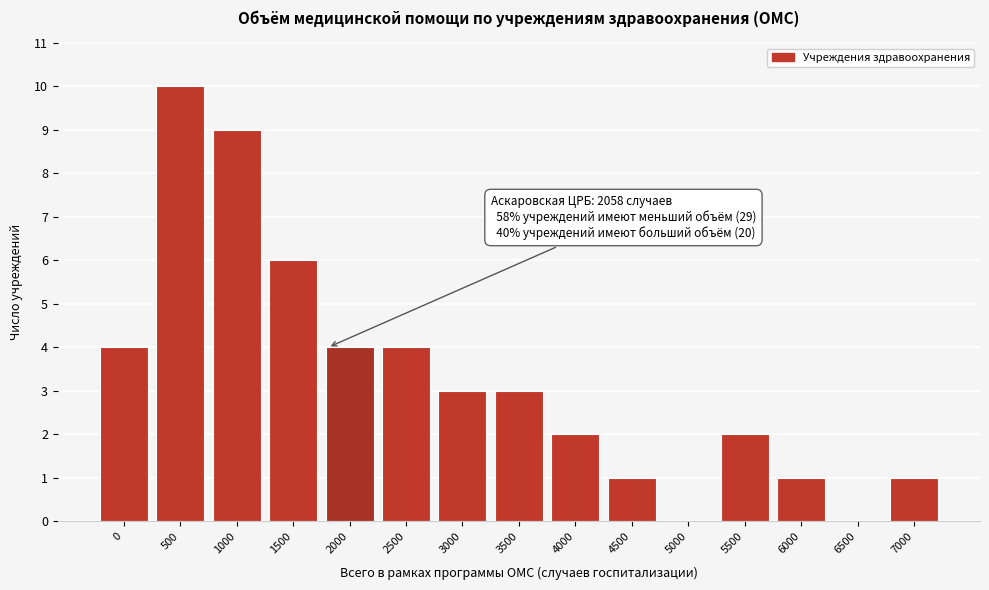

Reading left to right, list all the values displayed in this chart.

0=4	500=10	1000=9	1500=6	2000=4	2500=4	3000=3	3500=3	4000=2	4500=1	5000=0	5500=2	6000=1	6500=0	7000=1